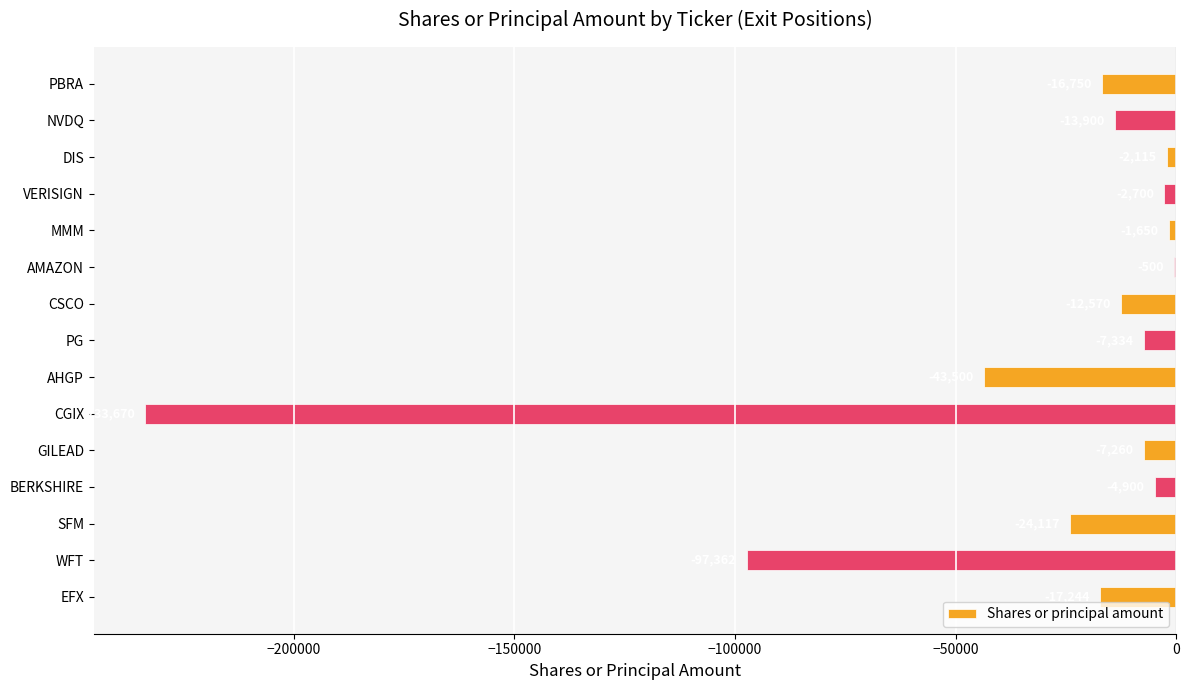

What is the sum of the values at BERKSHIRE and WFT?

-102262